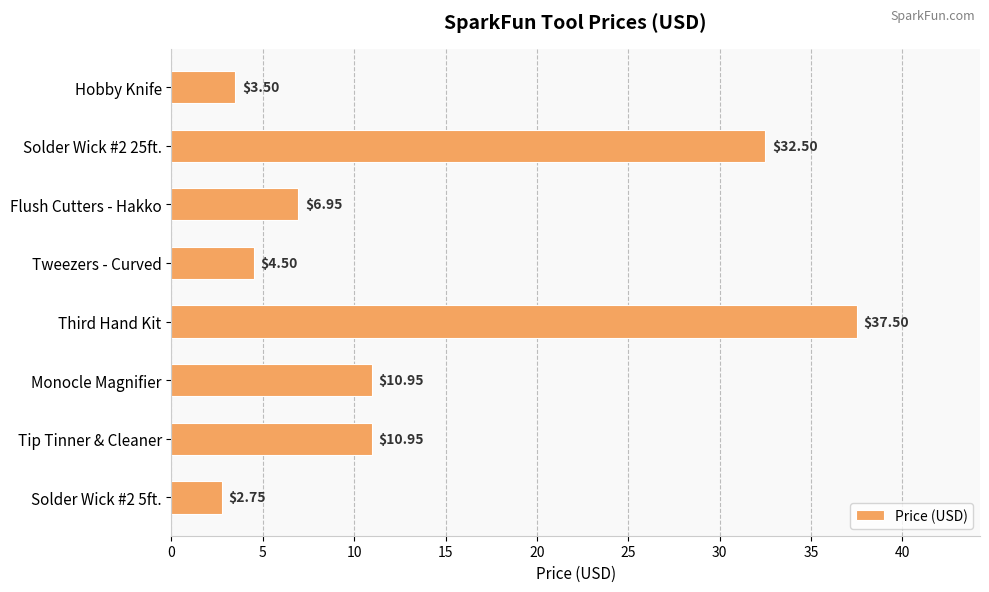

What is the difference between the maximum and second lowest values?

34.0